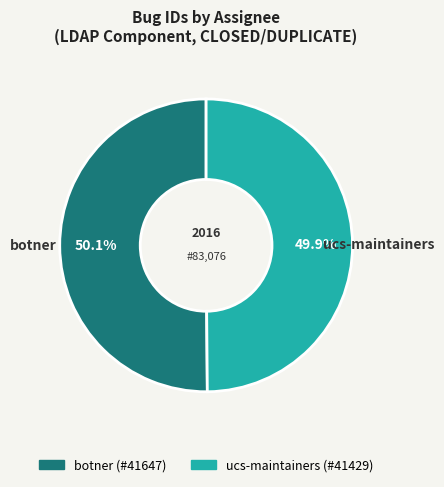

Is there a majority slice in this chart?

Yes